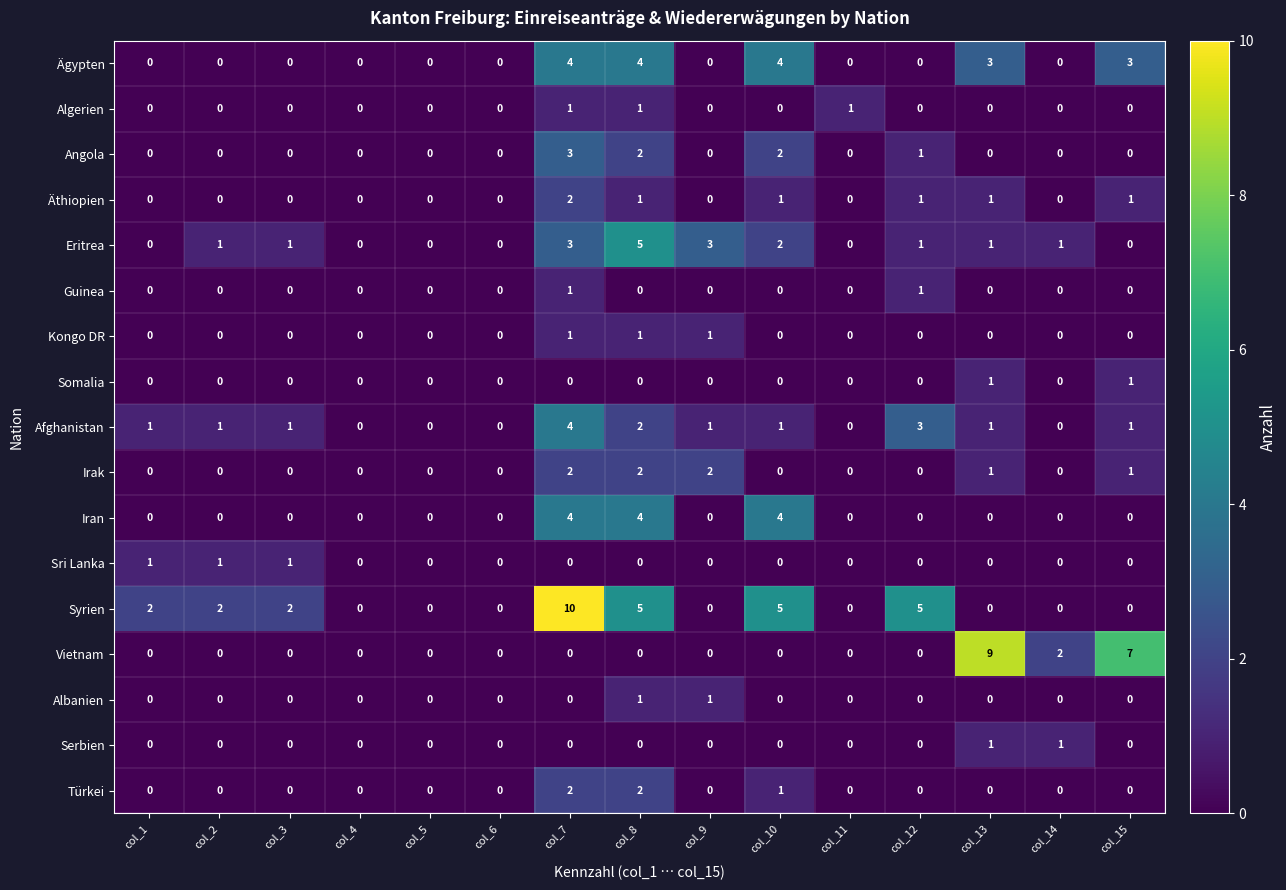

How many series are shown in this chart?

17